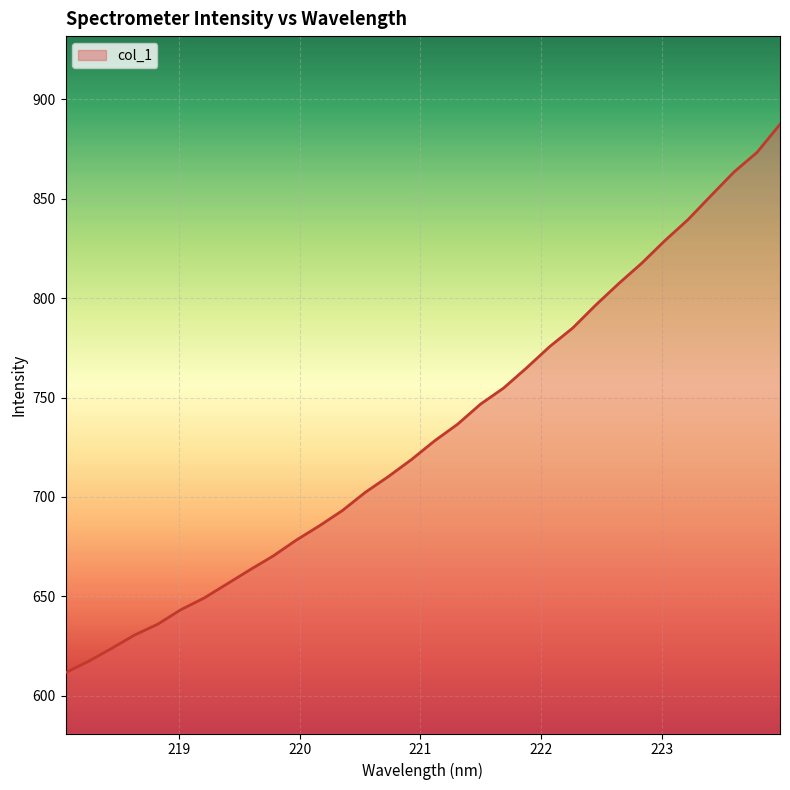

Does the chart display data point markers on the line(s)?

No